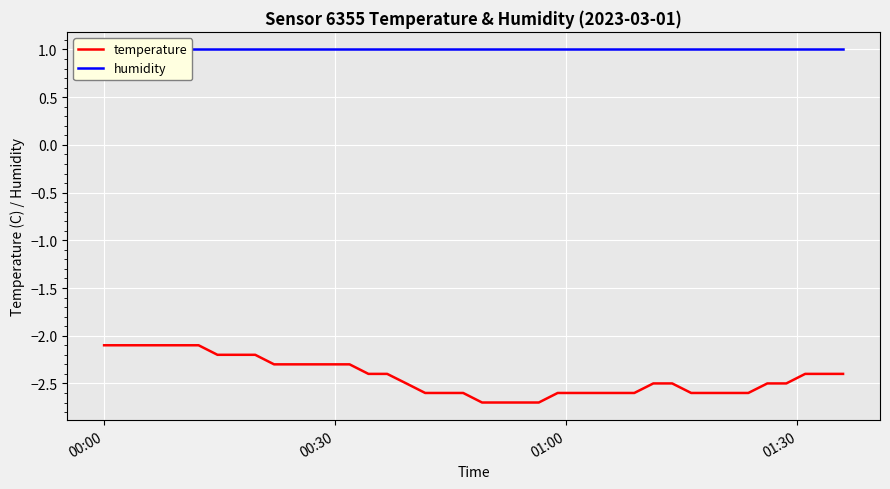

What is the lowest value of the temperature series?

-2.7